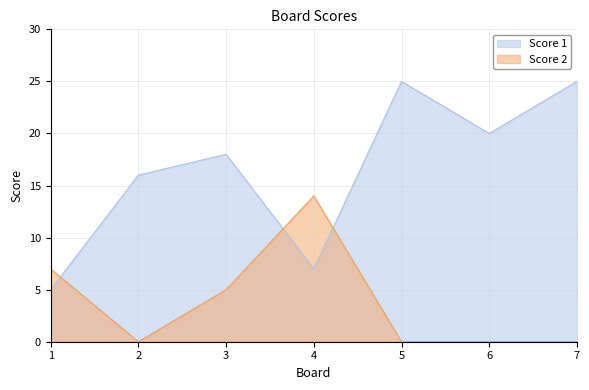

How many values in the Score 2 series exceed 0?

3